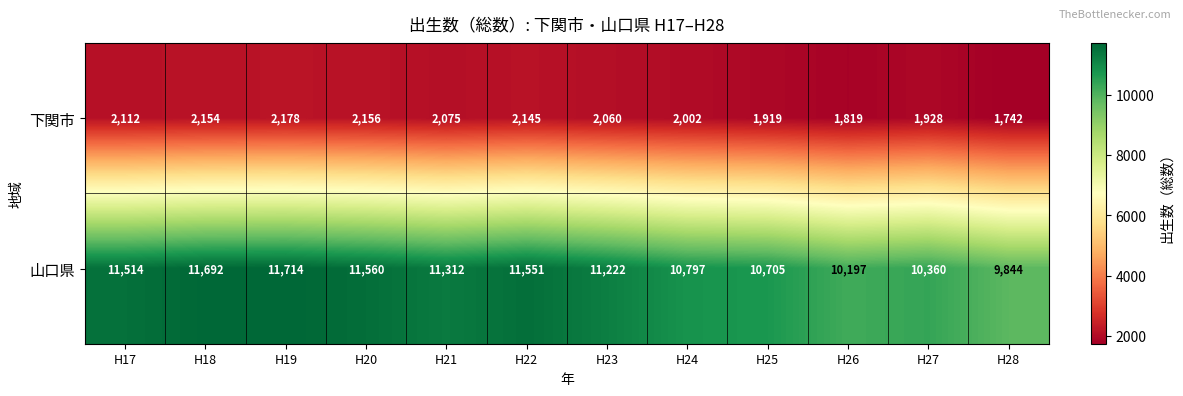

Which series has the widest spread of values?

山口県